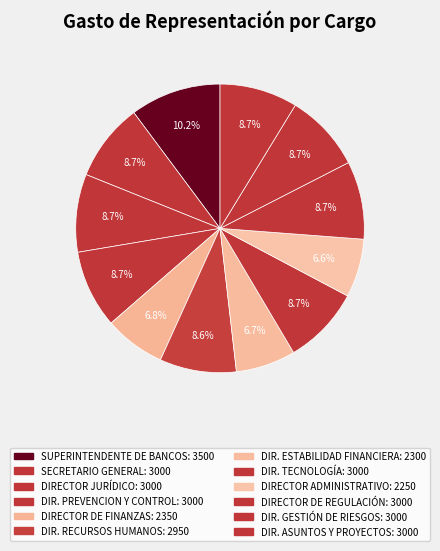

Which category has the biggest portion of the pie?

SUPERINTENDENTE DE BANCOS